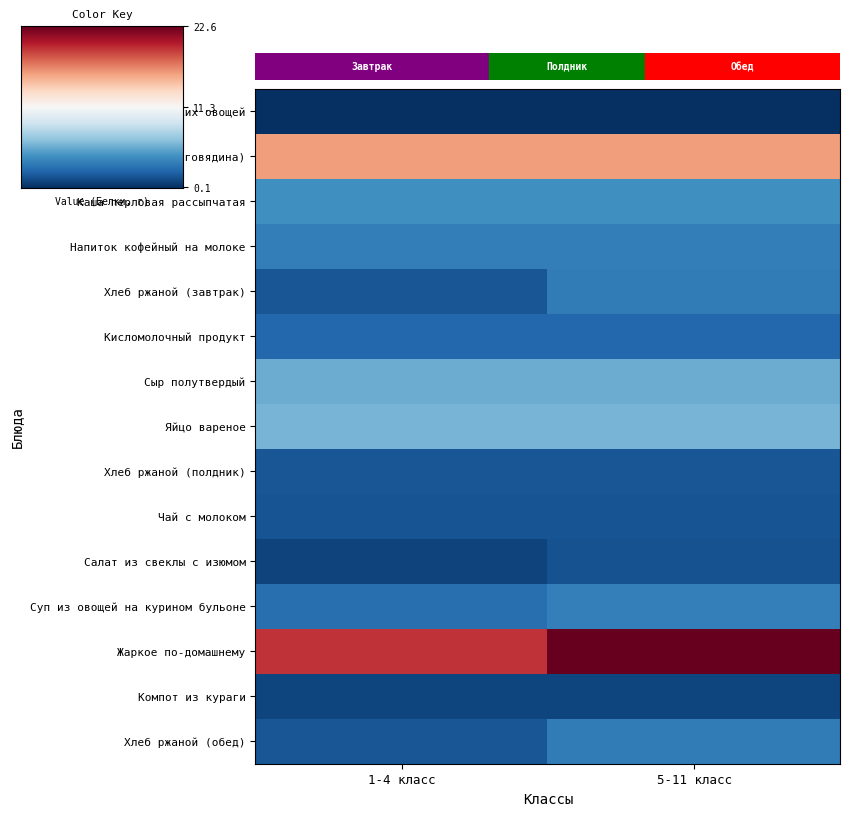

List the series in order of their peak value, highest first.

Жаркое по-домашнему, Мясо тушеное (говядина), Яйцо вареное, Сыр полутвердый, Каша перловая рассыпчатая, Суп из овощей на курином бульоне, Напиток кофейный на молоке, Хлеб ржаной (завтрак), Хлеб ржаной (обед), Кисломолочный продукт, Хлеб ржаной (полдник), Чай с молоком, Салат из свеклы с изюмом, Компот из кураги, Подгарнировка из свежих овощей